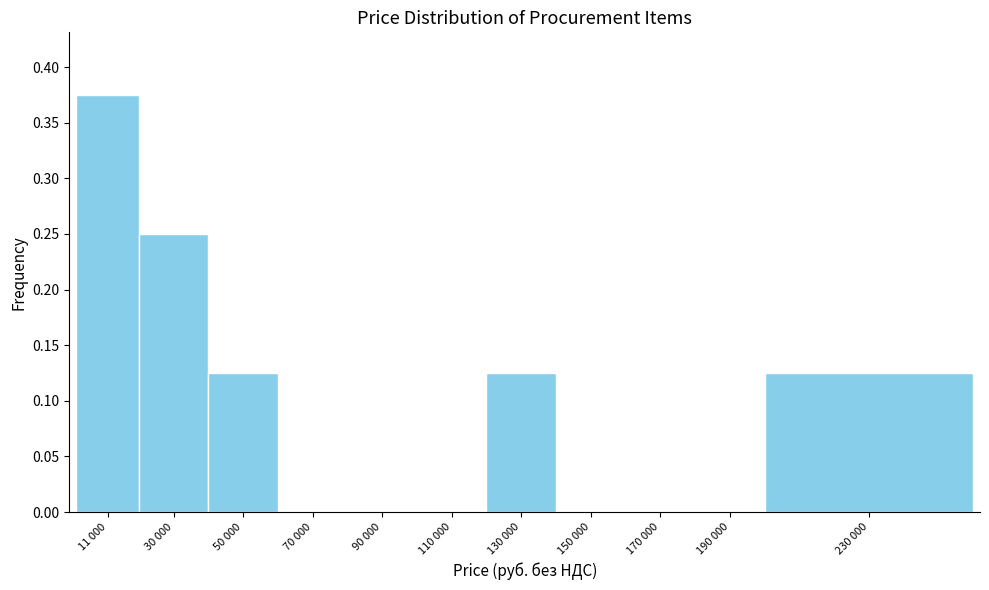

What is the sum of the values at 130 000 and 11 000?

0.5